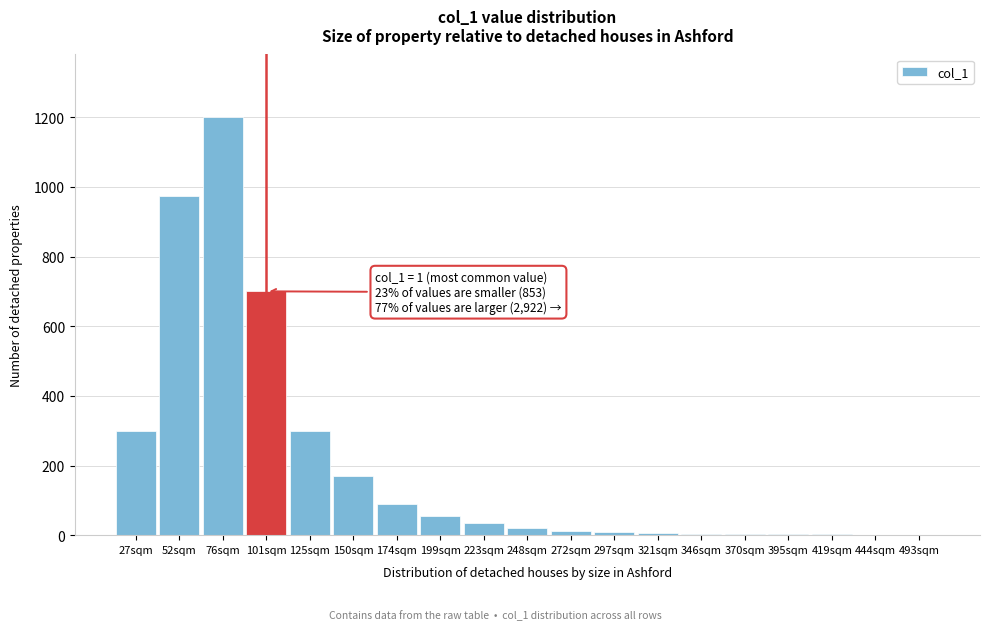

What is the change in value from 27sqm to 52sqm?

+675